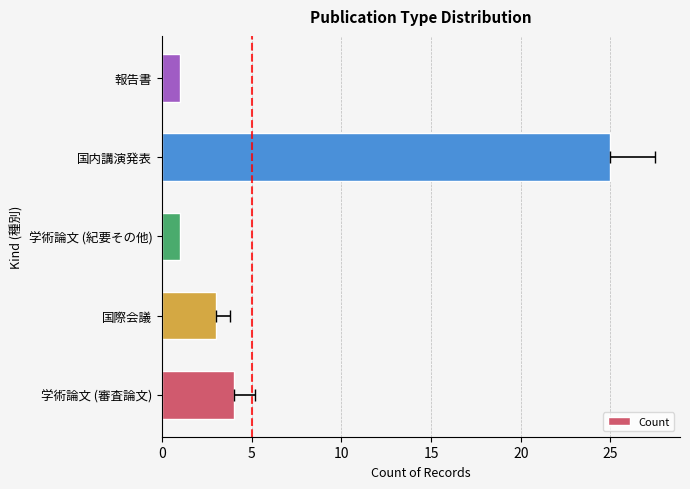

Reading left to right, what are all the values shown in this chart?

4	3	1	25	1